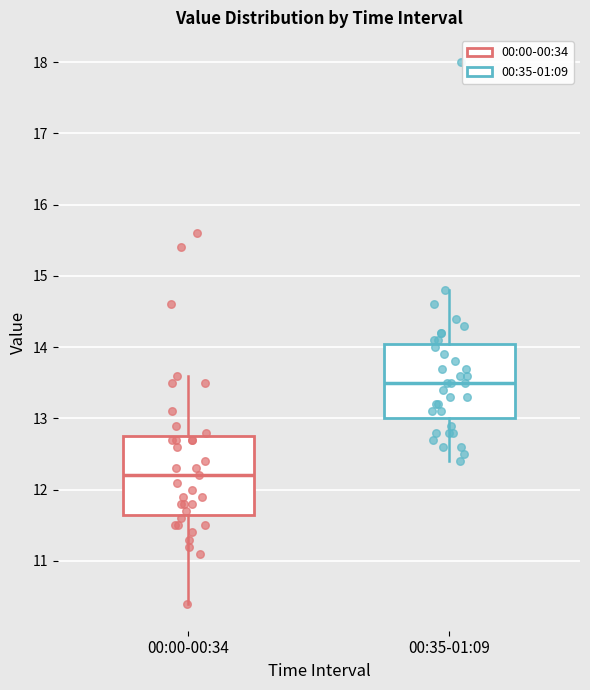

Reading left to right, read every box against the y-axis: the position of its median line, the range the box covers, and the ends of its whiskers. The values are not printed on the chart, so give them approximately, as read against the axis.

00:00-00:34: median 12.2, box 11.7 to 12.8, whiskers 10.4 to 13.6
00:35-01:09: median 13.5, box 13.0 to 14.1, whiskers 12.4 to 14.8